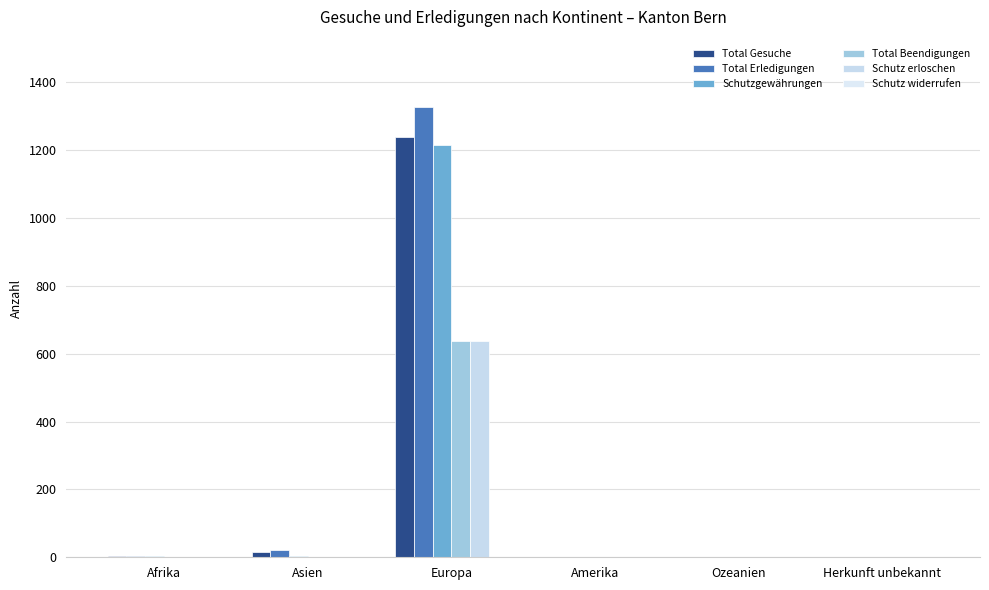

Does the chart contain stacked bars?

No